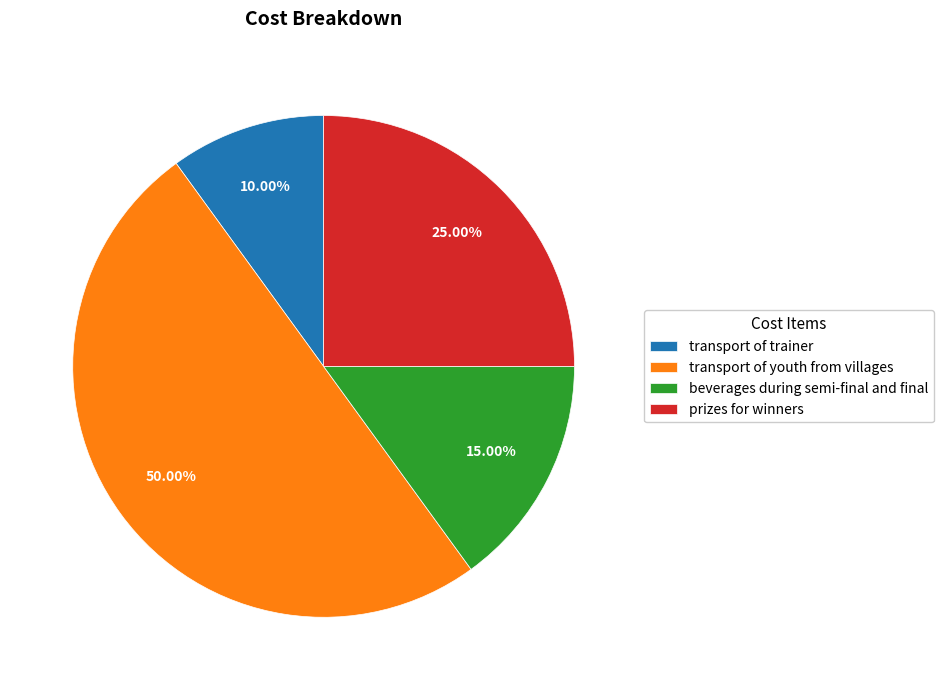

How many segments does this pie chart have?

4